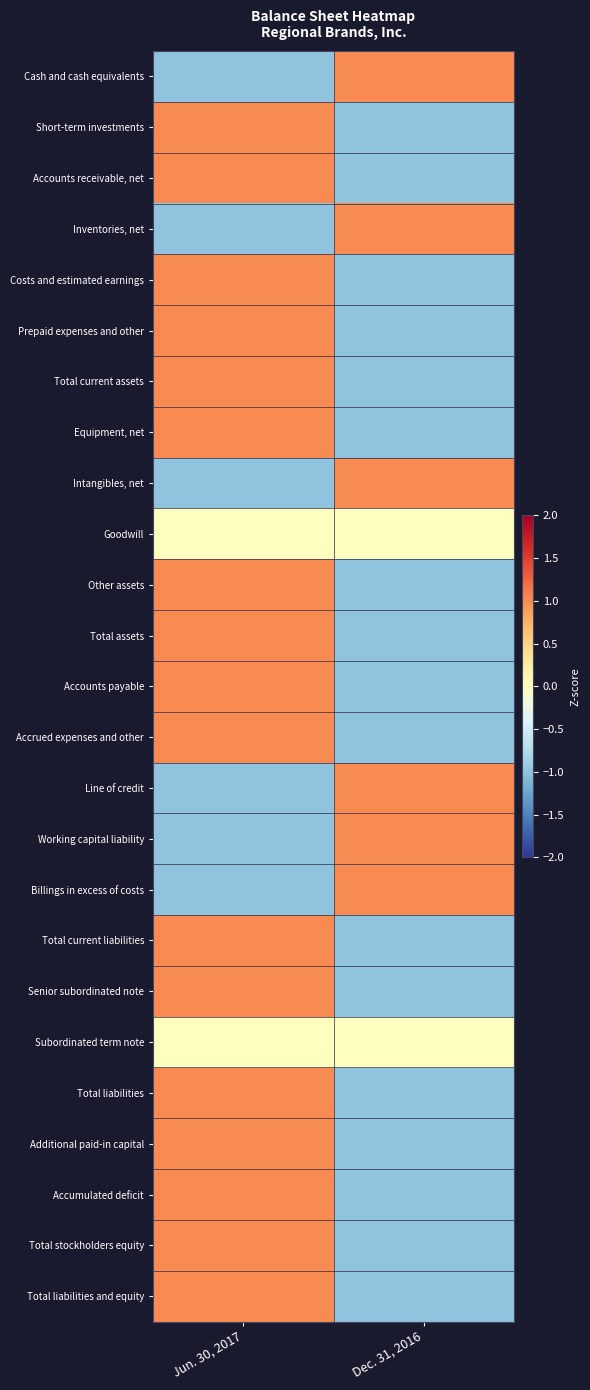

How many distinct data groups are displayed?

25